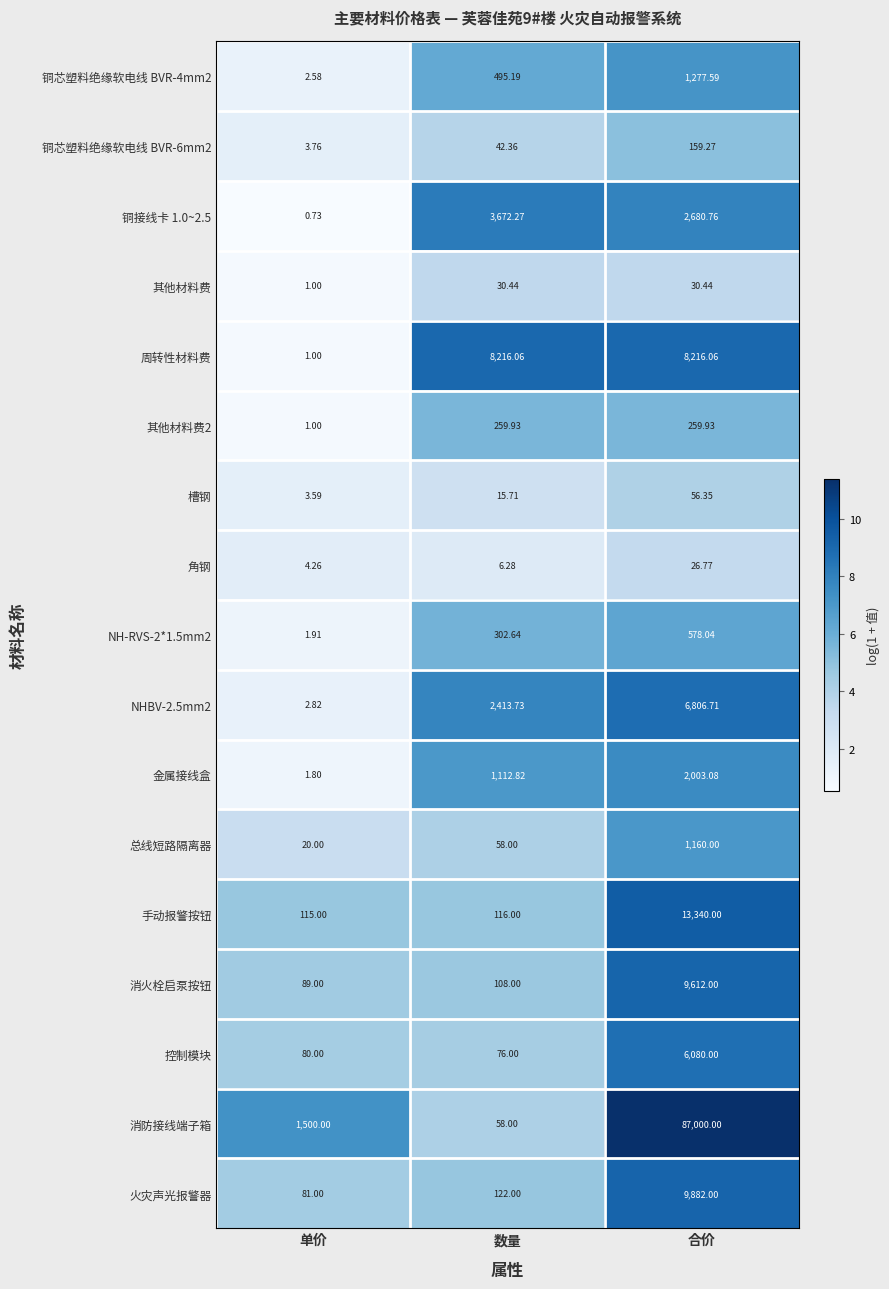

Which label corresponds to the smallest value in the chart?

单价